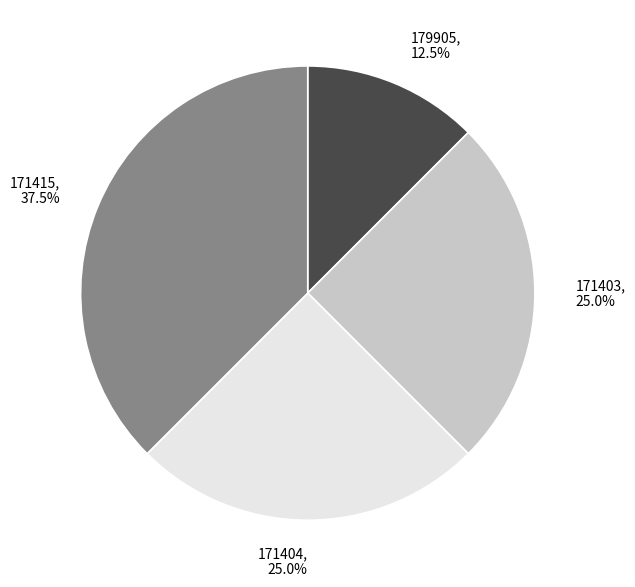

Does 171404 account for over 50% of the chart?

No